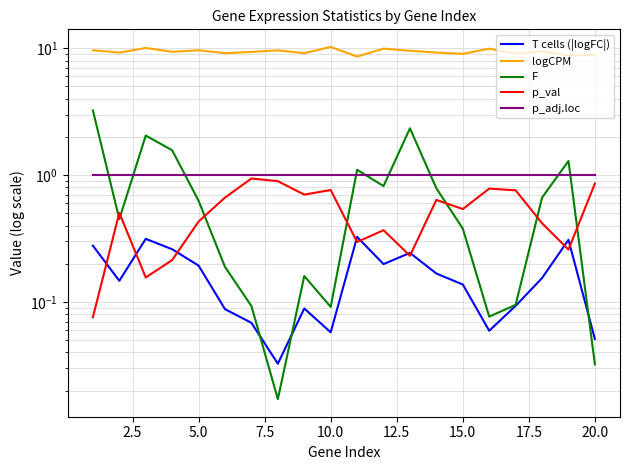

True or false: logCPM and T cells (|logFC|) cross at least once.

False